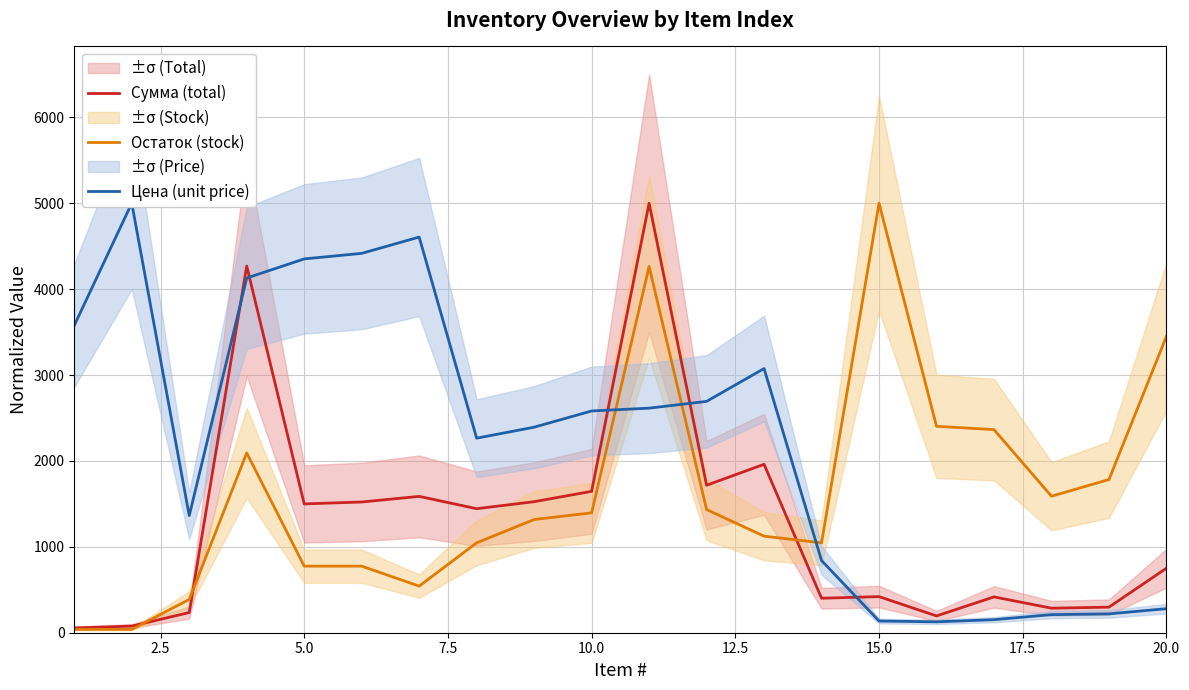

What is the highest value of the Сумма (total) series?

5000.0